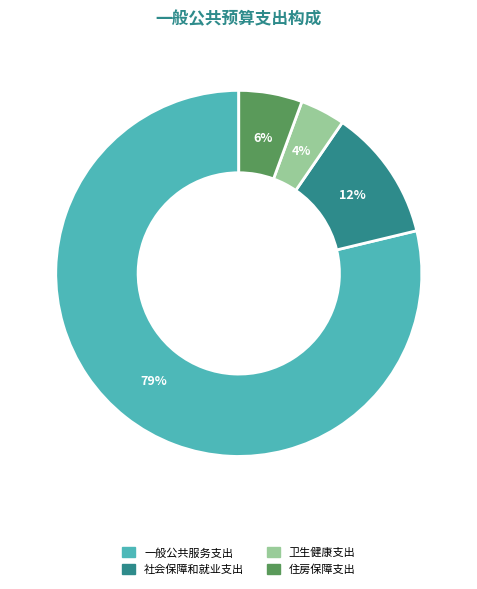

How many slices are in this pie chart?

4